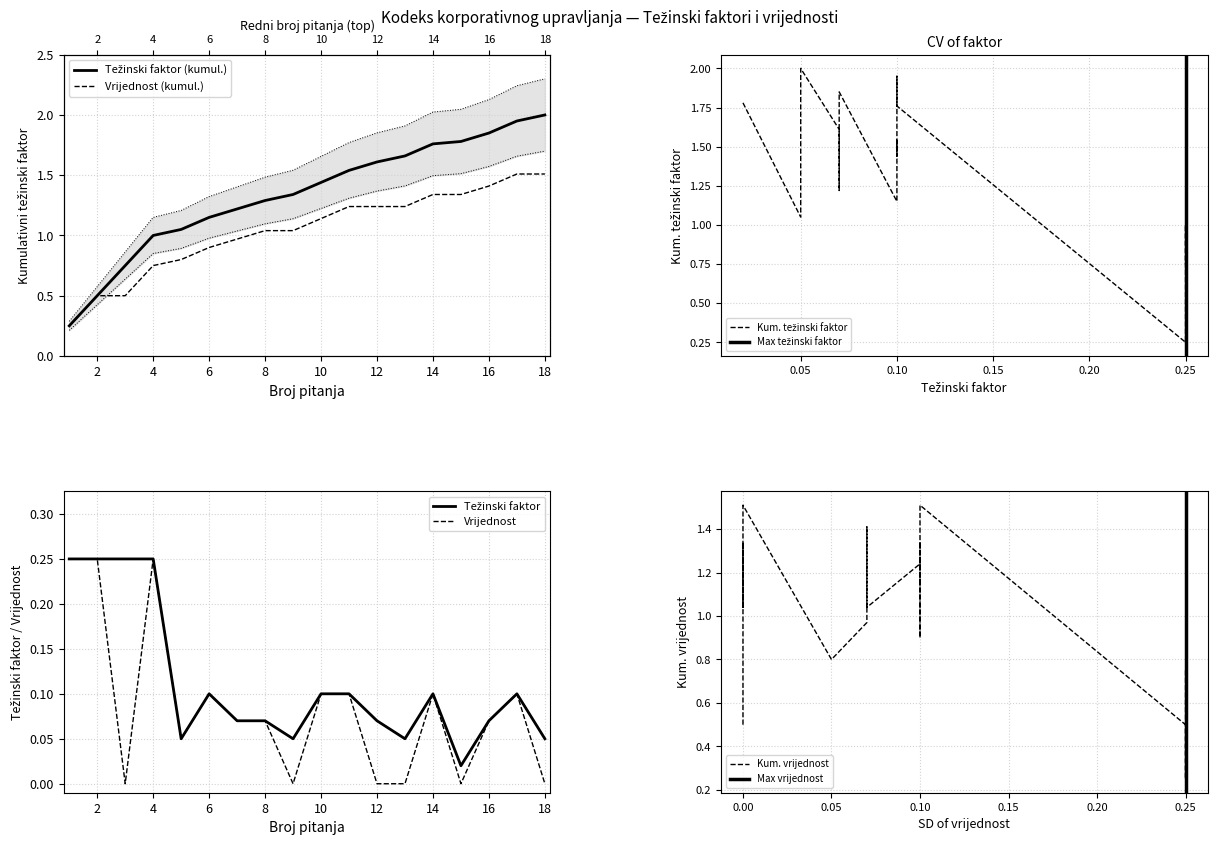

How many interior local valleys does the Težinski faktor series have?

4